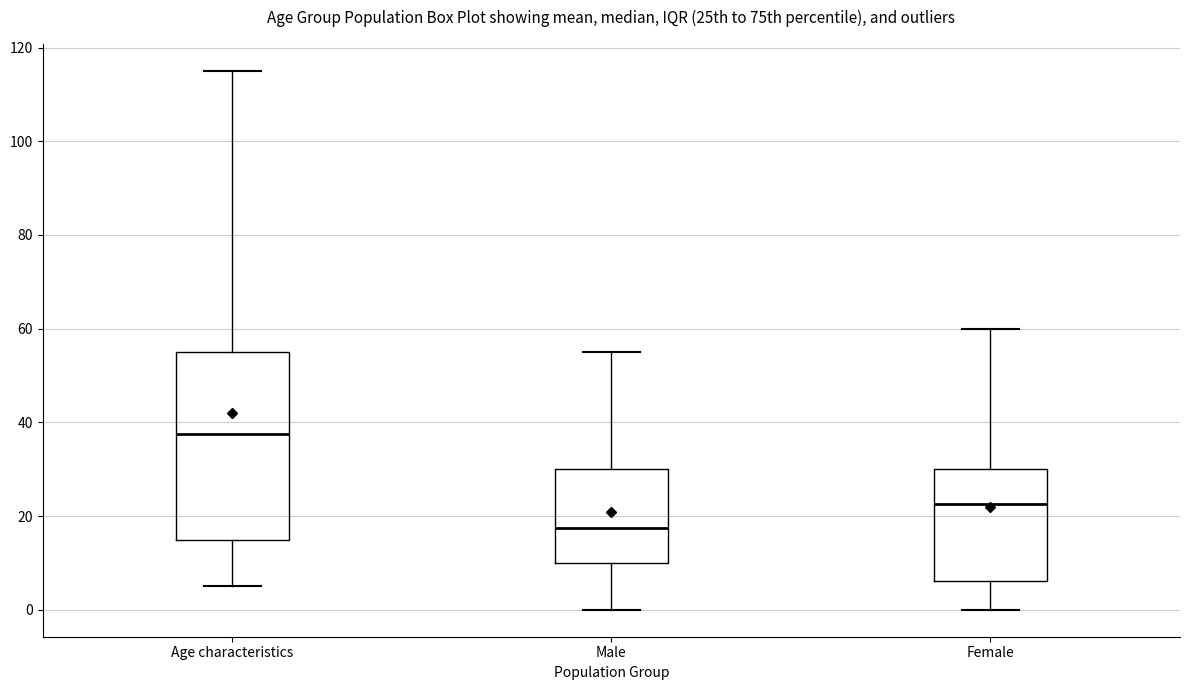

Where does the lower whisker of the box for Male end on the y-axis? The values are not printed on the chart, so give them approximately, as read against the axis.

0